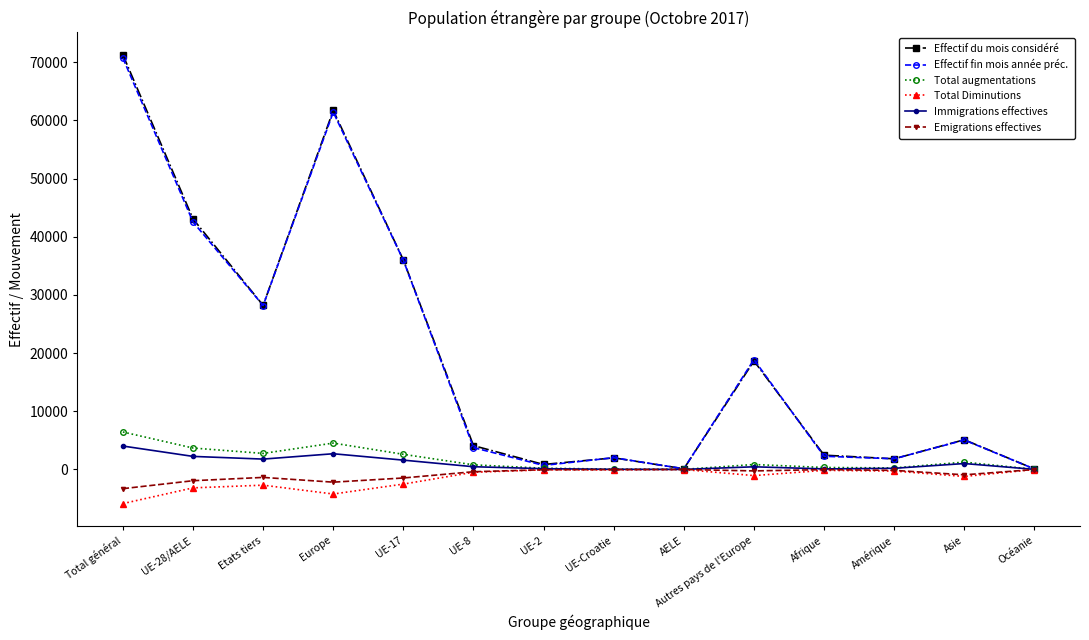

What are all the series names shown in the legend?

Effectif du mois considéré, Effectif fin mois année préc., Total augmentations, Total Diminutions, Immigrations effectives, Emigrations effectives